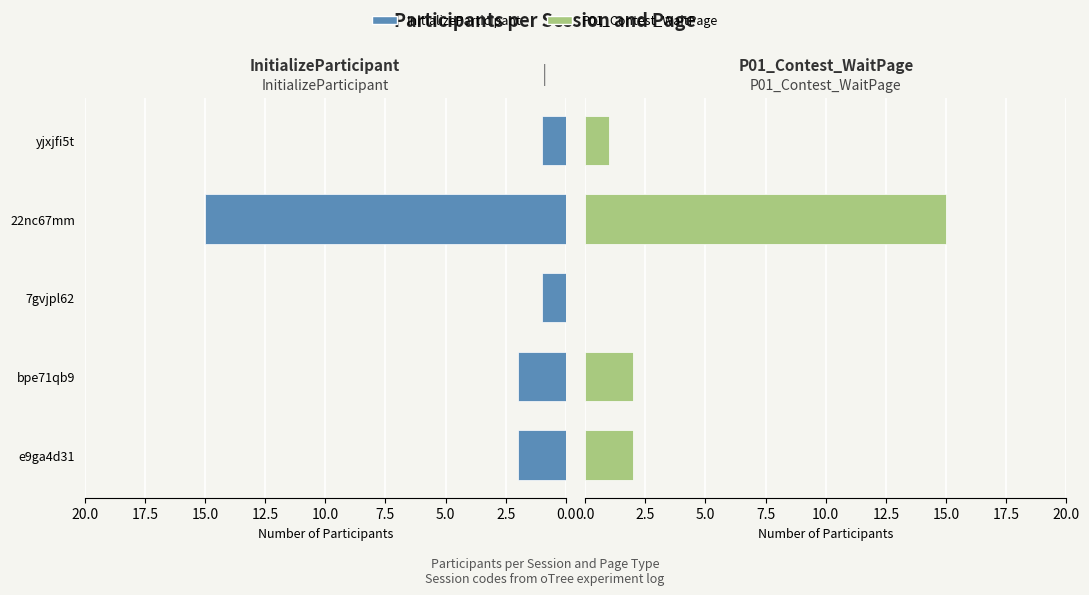

What position from the left is 22nc67mm?

4